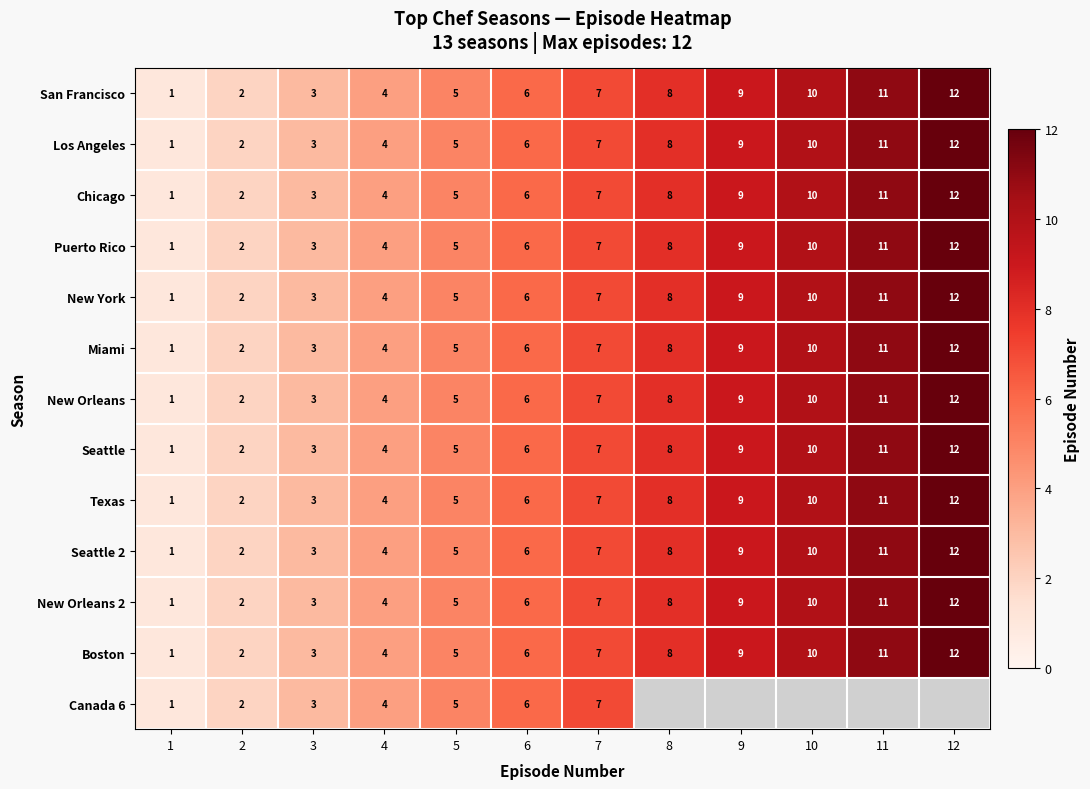

What is the sum of the New York values at 10 and 7?

17